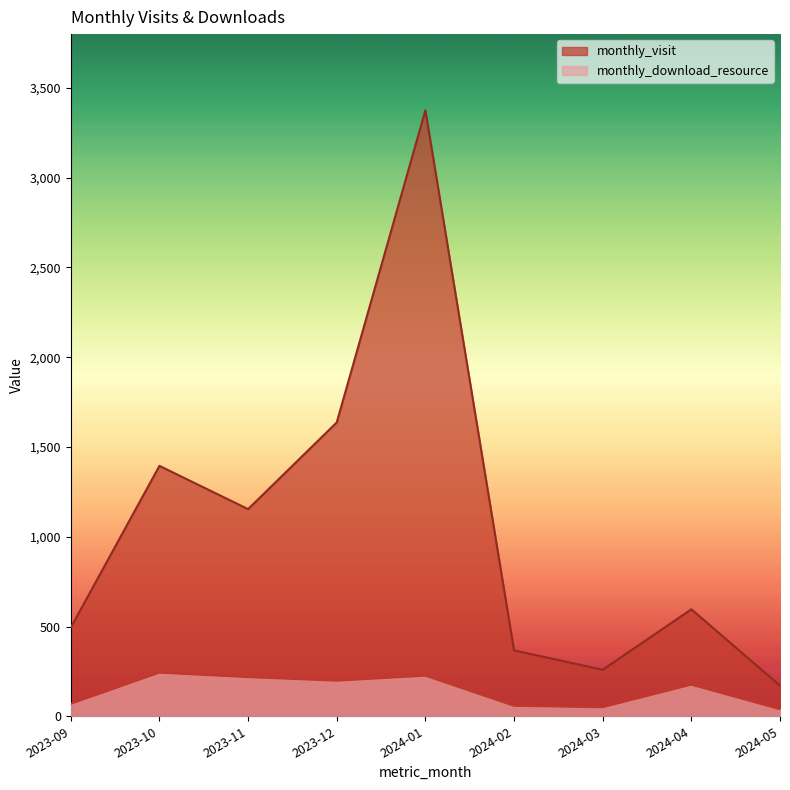

Where is monthly_download_resource nearest to the value 141?

2024-04